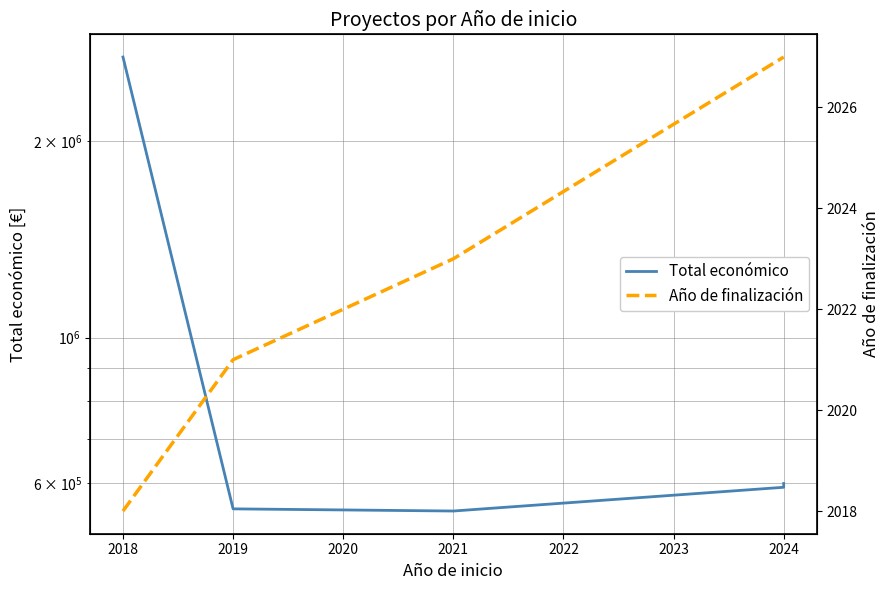

What is the lowest value of the Total económico series?

543365